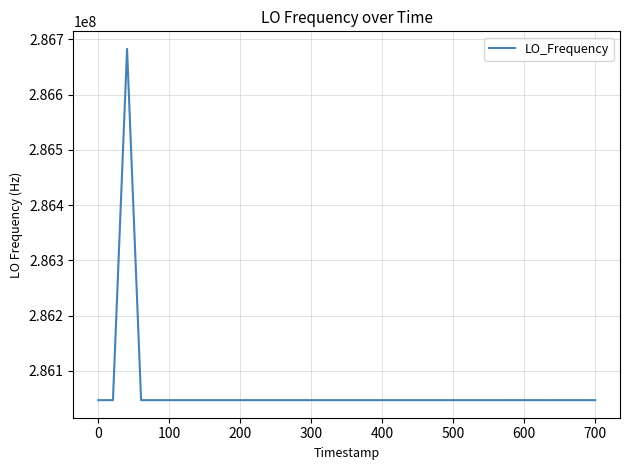

Count the number of values greater than 286047001.

28